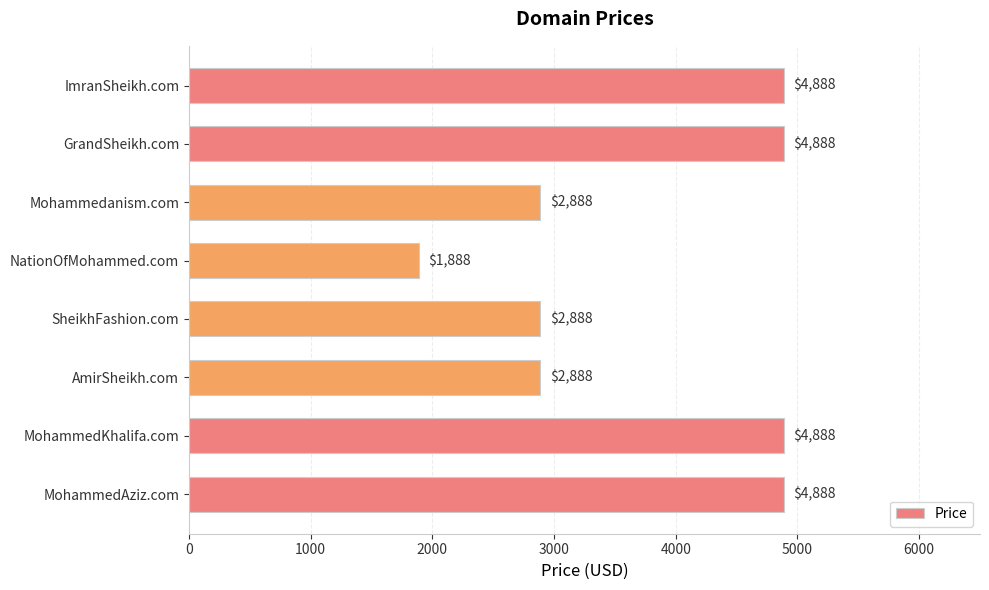

True or false: the data shows 4888 at ImranSheikh.com.

True